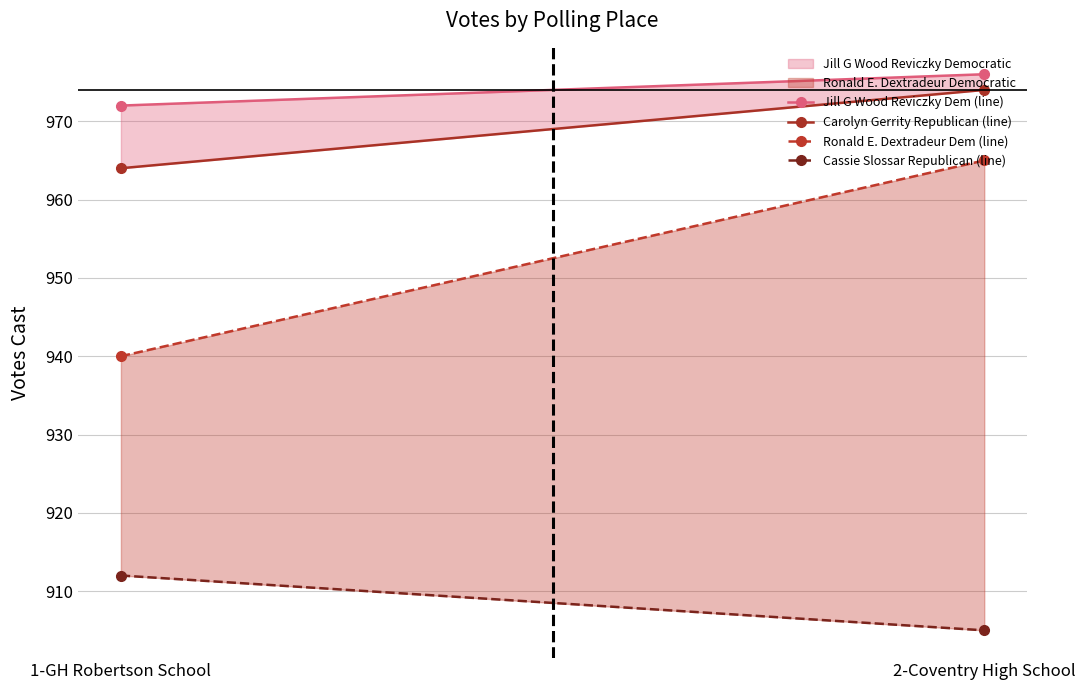

Count the number of data series in this chart.

4